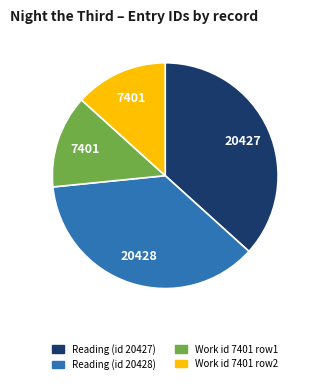

Between Work id 7401 row1 and Reading (id 20428), which is larger?

Reading (id 20428)